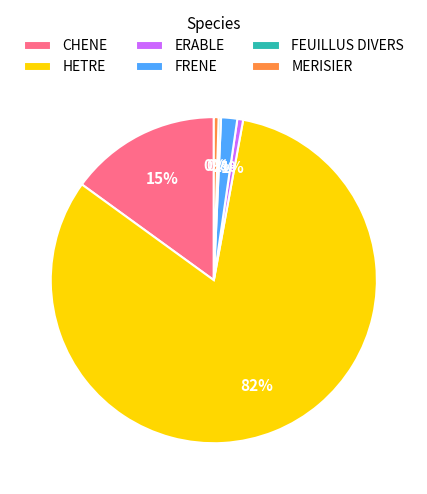

Which category accounts for the majority?

HETRE